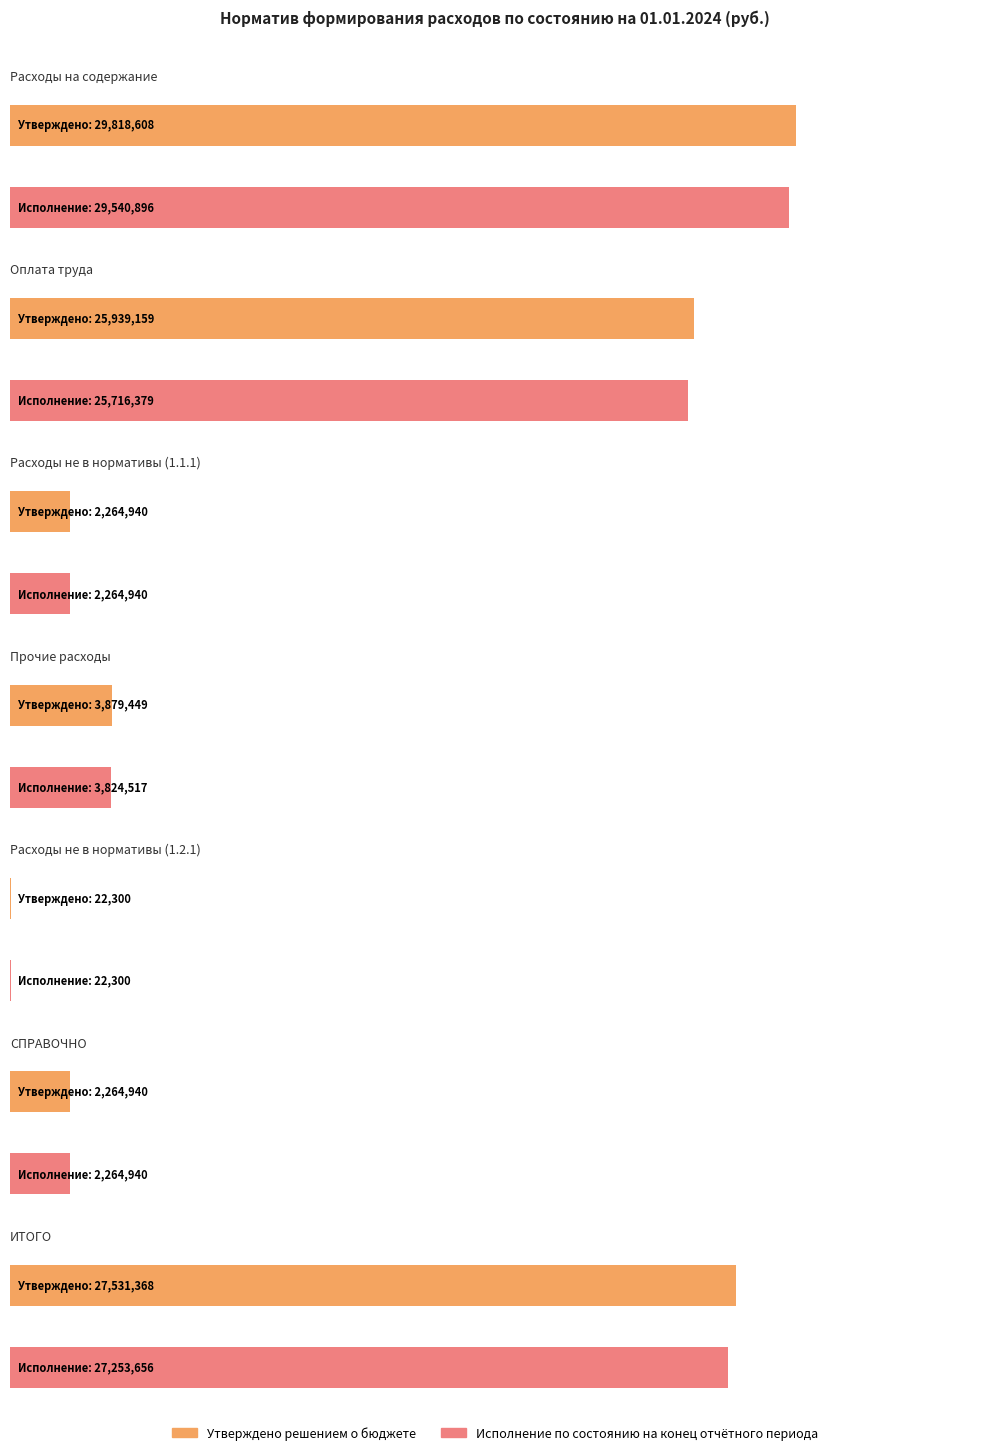

What is the maximum value for Утверждено (Исполнительно-распорядительный)?

29818608.1